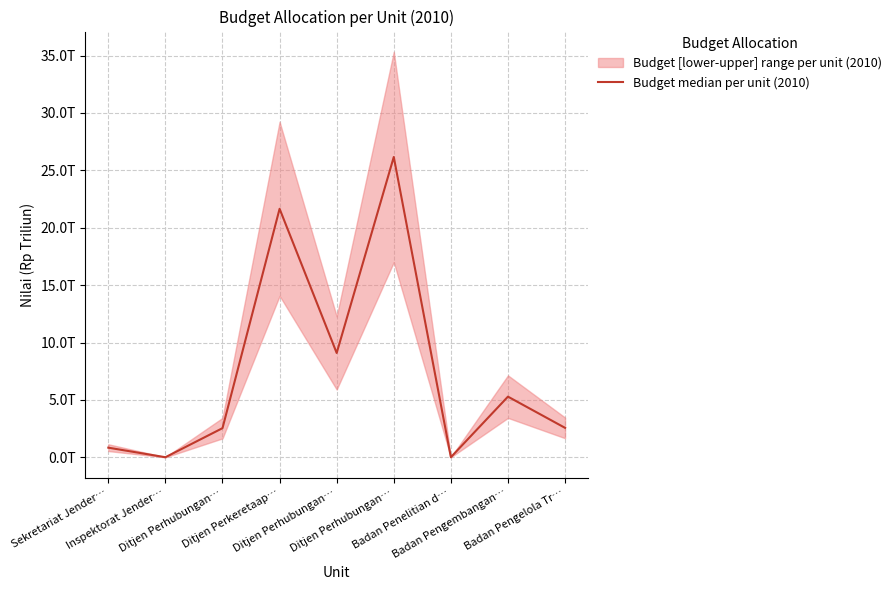

True or false: the data shows 9093510000000 at Ditjen Perhubungan….

True